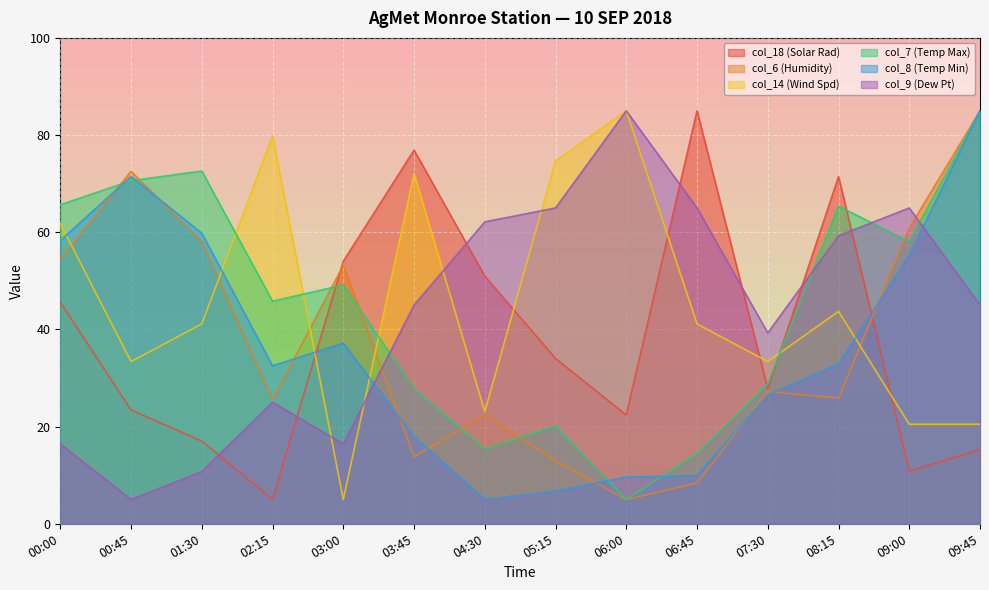

How many intersections are there between col_8 (Temp Min) and col_14 (Wind Spd)?

5